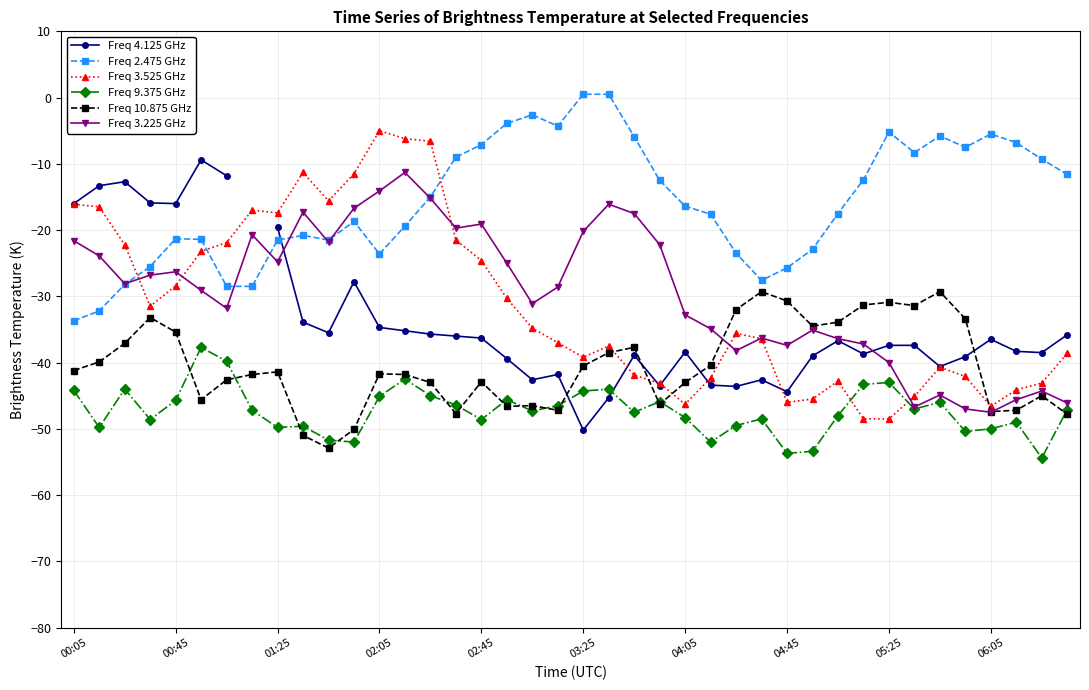

In Freq 9.375 GHz, how many points are higher than both neighbors (excluding endpoints)?

11